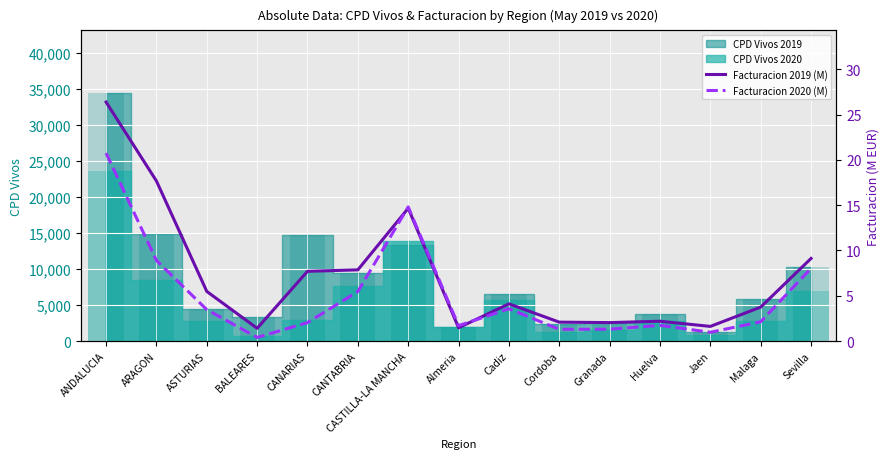

True or false: Facturacion 2019 (M) has a value of 2.0 at BALEARES.

False